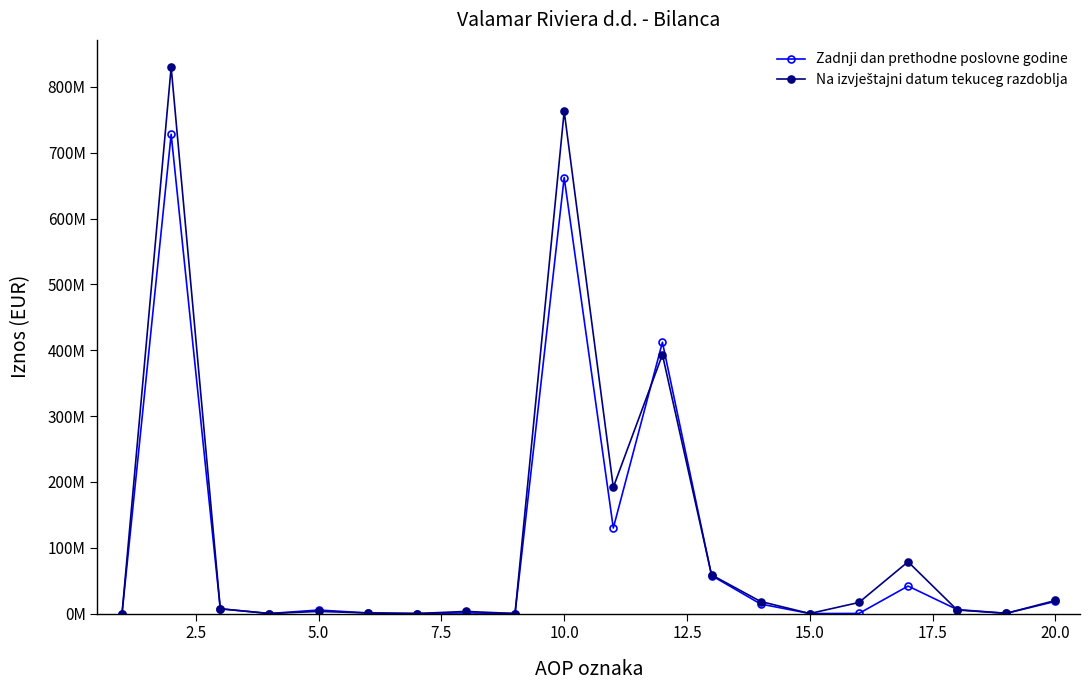

What is the greatest value displayed?

829880409